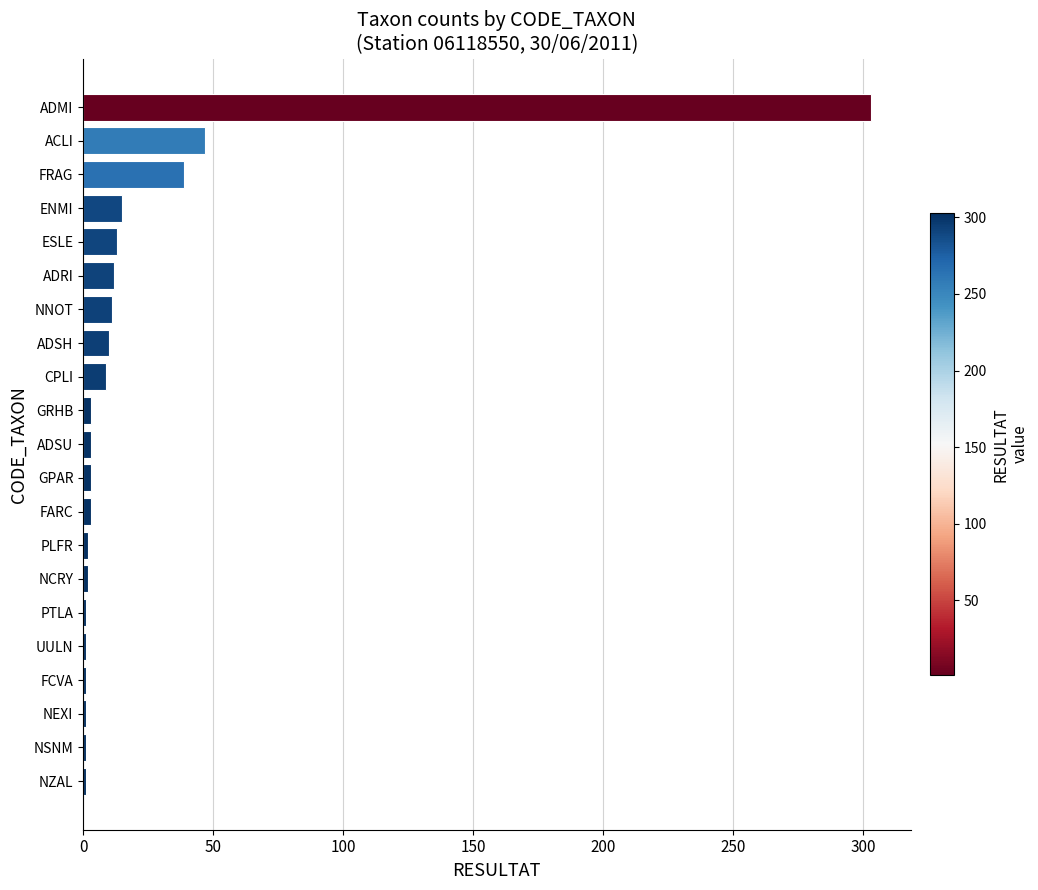

Where is the data nearest to the value 152?

ACLI